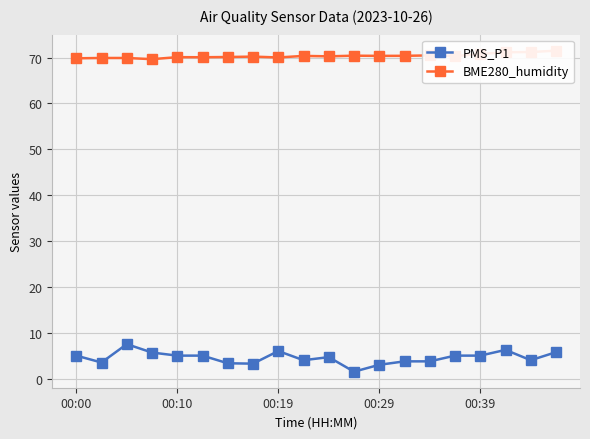

What is the maximum value for BME280_humidity?

71.5